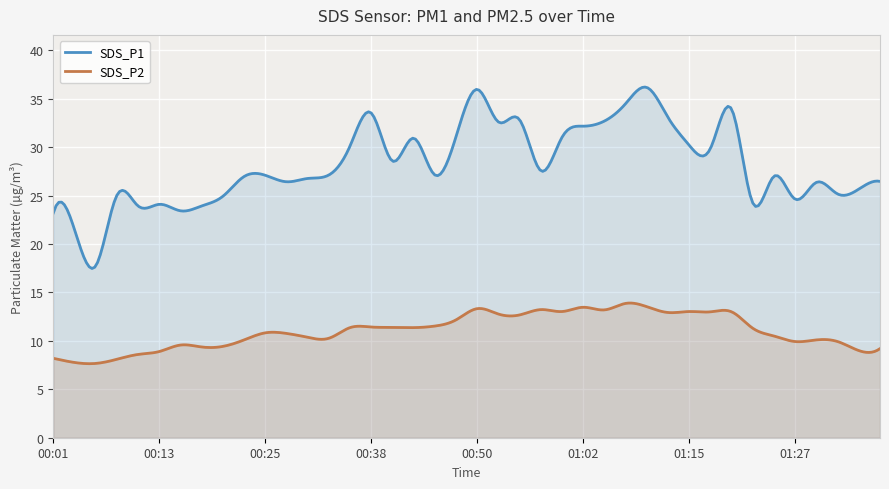

Reading left to right, list all the values displayed in this chart.

SDS_P1: 00:01=23.2	00:04=21.5	00:06=17.7	00:08=25.0	00:11=23.9	00:13=24.1	00:16=23.4	00:18=23.9	00:21=24.9	00:23=27.0	00:25=27.1	00:28=26.4	00:30=26.8	00:33=27.1	00:35=30.1	00:38=33.5	00:40=28.6	00:43=30.9	00:45=27.1	00:47=31.1	00:50=36.0	00:52=32.6	00:55=32.8	00:58=27.6	01:00=31.0	01:02=32.2	01:05=32.7	01:07=34.5	01:10=36.2	01:12=33.1	01:15=30.2	01:17=29.9	01:20=33.9	01:22=24.2	01:25=27.0	01:27=24.6	01:29=26.4	01:32=25.2	01:34=25.7	01:37=26.5
SDS_P2: 00:01=8.2	00:04=7.8	00:06=7.7	00:08=8.1	00:11=8.6	00:13=8.9	00:16=9.6	00:18=9.4	00:21=9.4	00:23=10.1	00:25=10.8	00:28=10.8	00:30=10.4	00:33=10.3	00:35=11.4	00:38=11.4	00:40=11.4	00:43=11.4	00:45=11.5	00:47=12.2	00:50=13.3	00:52=12.8	00:55=12.7	00:58=13.2	01:00=13.0	01:02=13.5	01:05=13.2	01:07=13.9	01:10=13.5	01:12=12.9	01:15=13.0	01:17=13.0	01:20=13.0	01:22=11.3	01:25=10.5	01:27=9.9	01:29=10.1	01:32=9.9	01:34=9.0	01:37=9.2